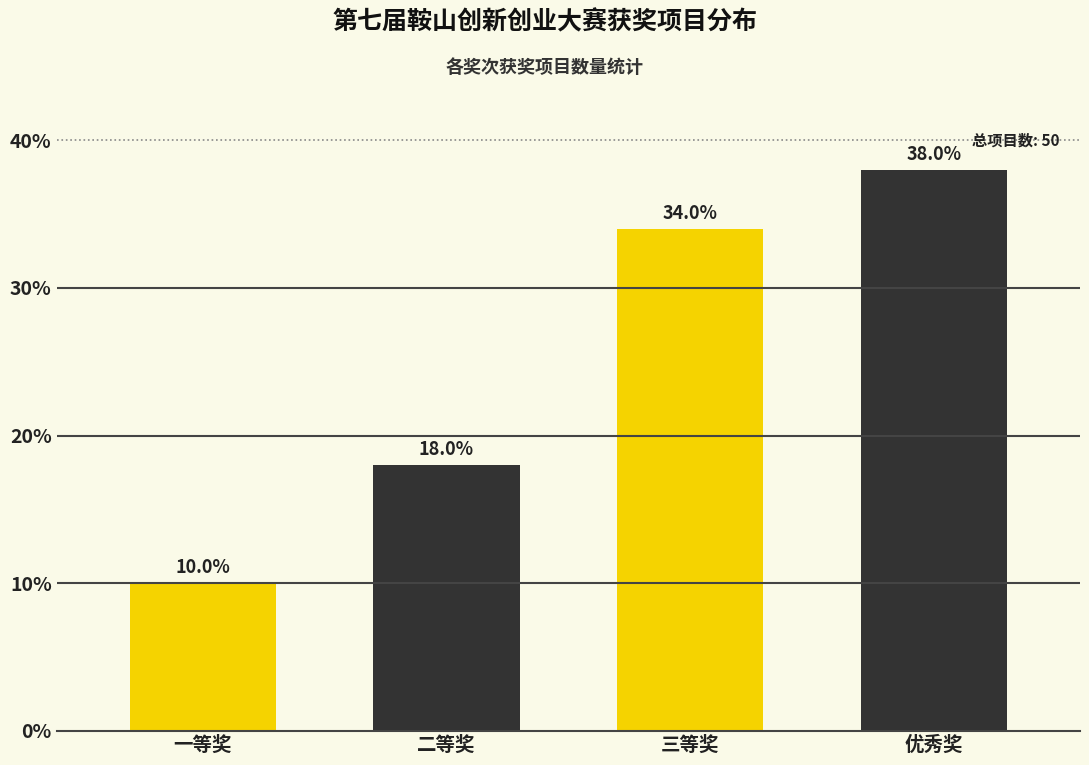

Reading left to right, transcribe all the data shown in this chart.

10	18	34	38